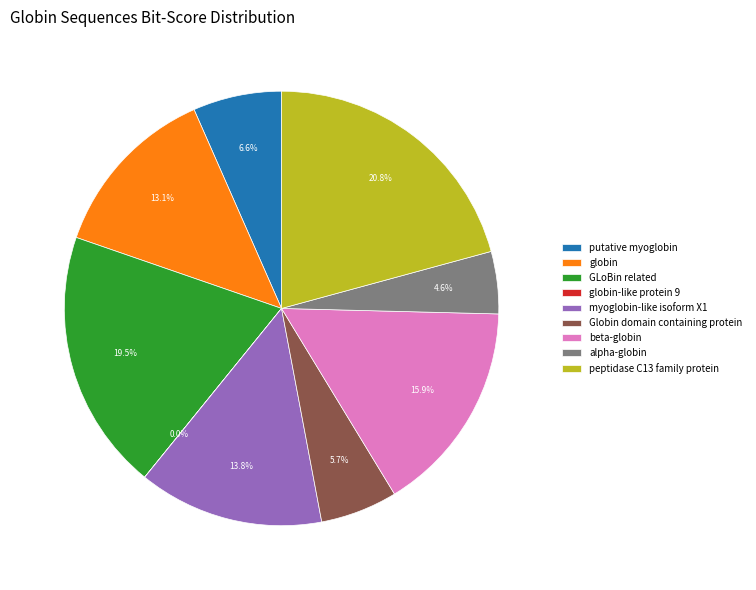

To the nearest percent, what is the difference between the largest and smallest slice percentages?

21%